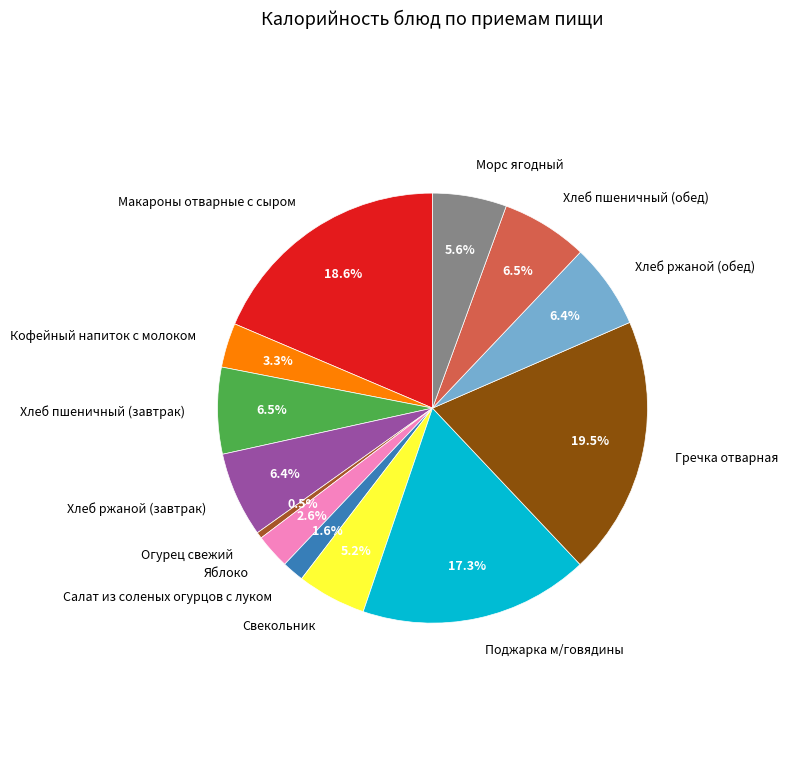

What is the largest slice in the pie chart?

Гречка отварная